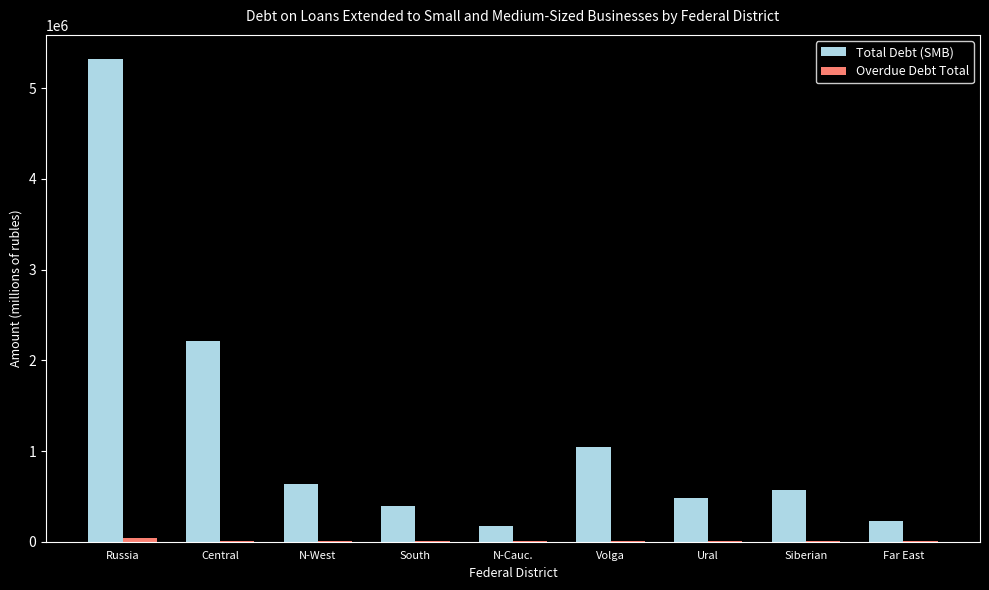

At which label is Total Debt (SMB) closest to 2745161?

Central